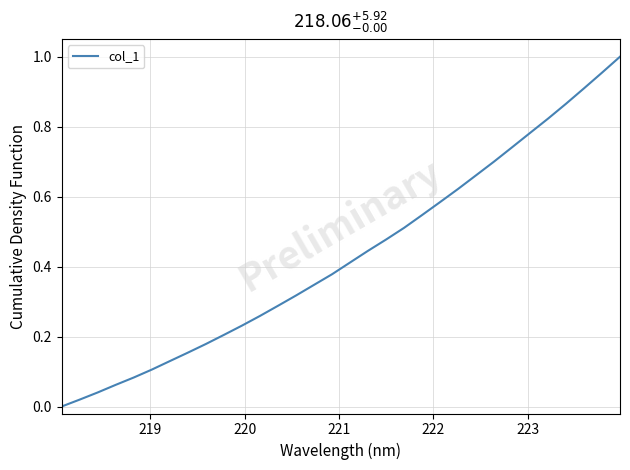

How many series are shown in this chart?

1